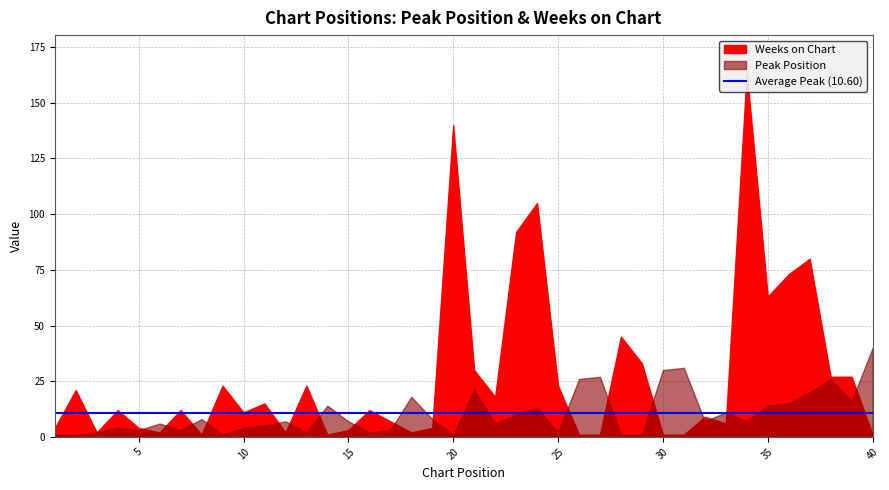

Which series has the largest total across all categories?

Weeks on Chart